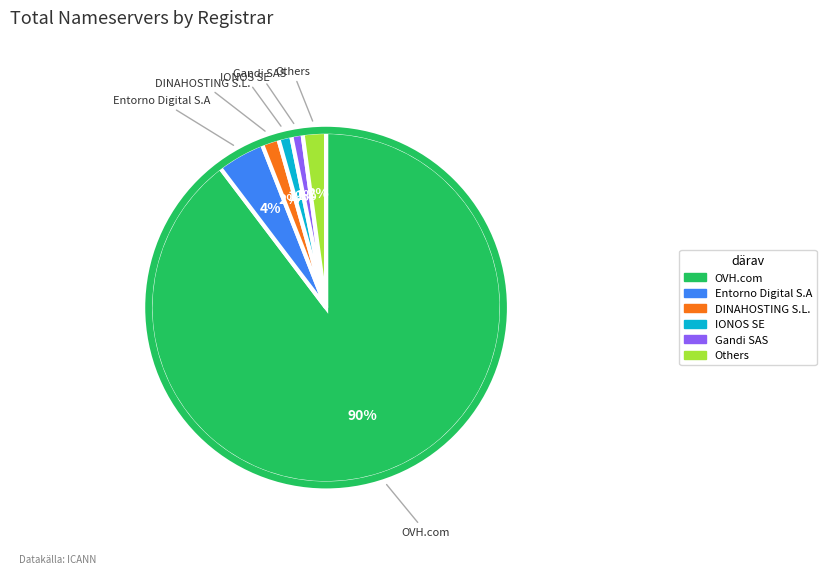

To the nearest percent, what is the difference between the largest and smallest slice percentages?

89%